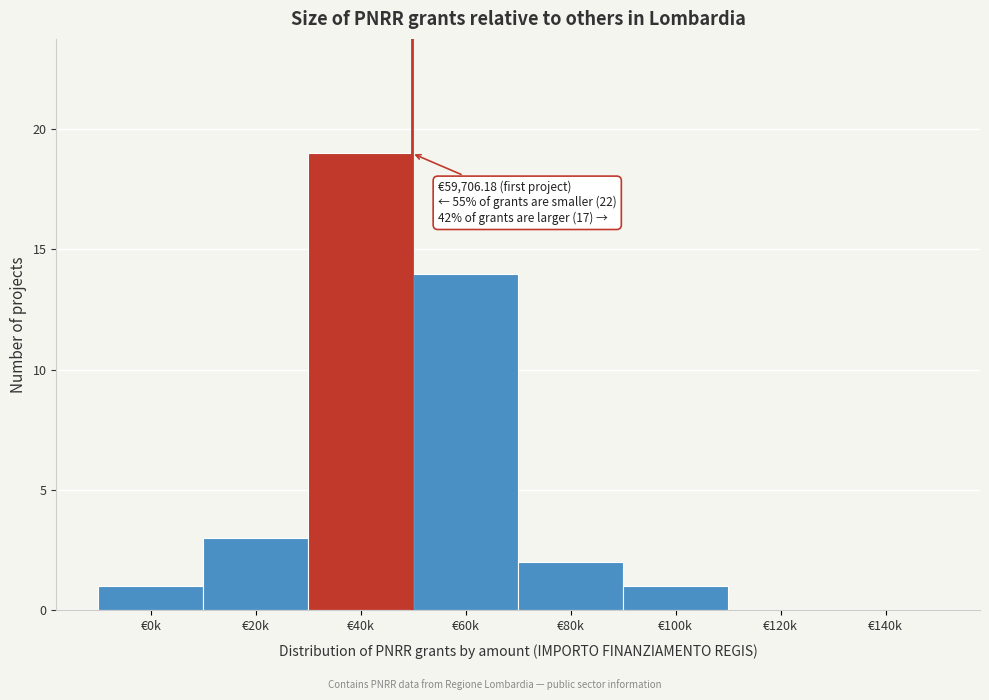

Reading left to right, transcribe all the data shown in this chart.

€0k=1	€20k=3	€40k=19	€60k=14	€80k=2	€100k=1	€120k=0	€140k=0